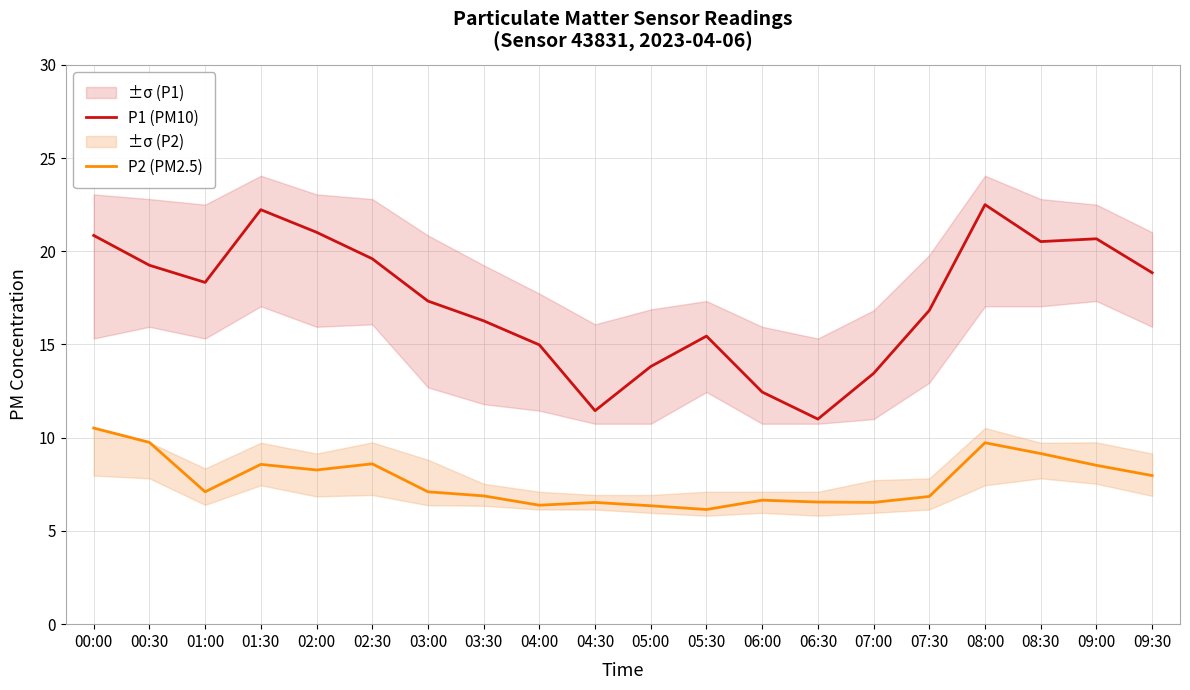

Reading right to left, list all the values displayed in this chart.

P1 (PM10): 18.9	20.7	20.5	22.5	16.8	13.4	11.0	12.4	15.4	13.8	11.4	15.0	16.3	17.3	19.6	21.0	22.2	18.3	19.2	20.9
P2 (PM2.5): 8.0	8.5	9.2	9.7	6.8	6.5	6.5	6.7	6.2	6.3	6.5	6.4	6.9	7.1	8.6	8.3	8.6	7.1	9.8	10.5